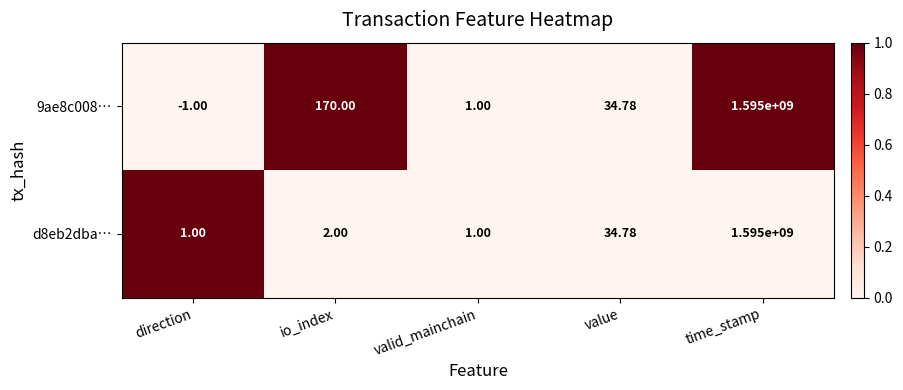

At which category does the chart reach its peak across all series?

time_stamp